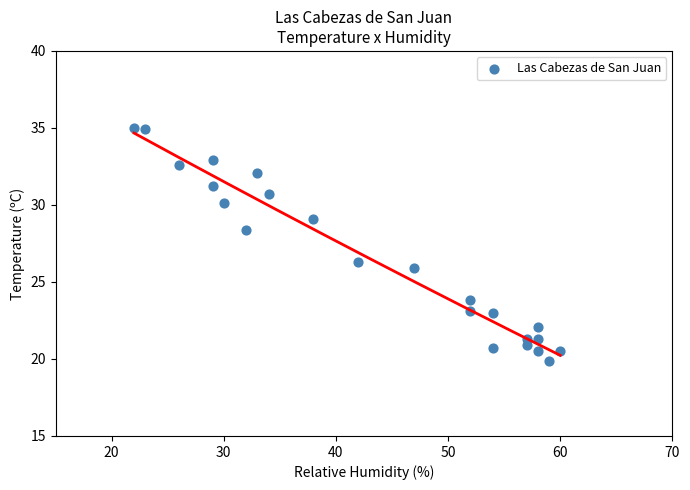

What is the range of X values (max minus min)?

38.0